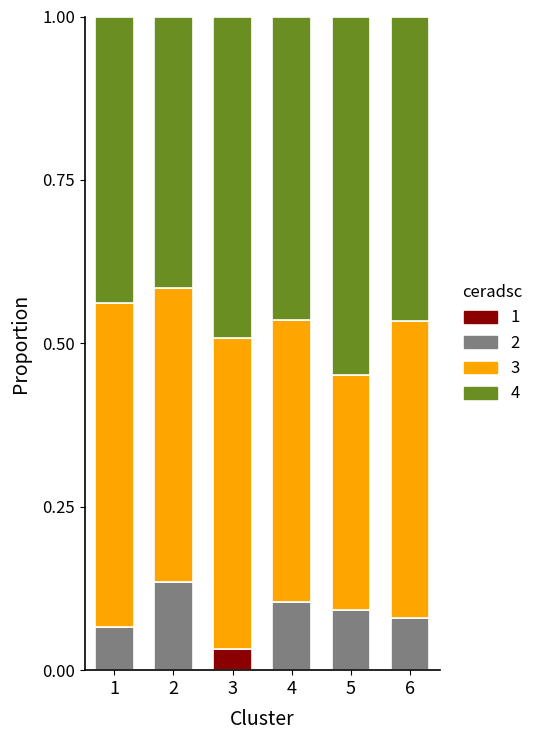

What is the total value across all series at 1?

1.0